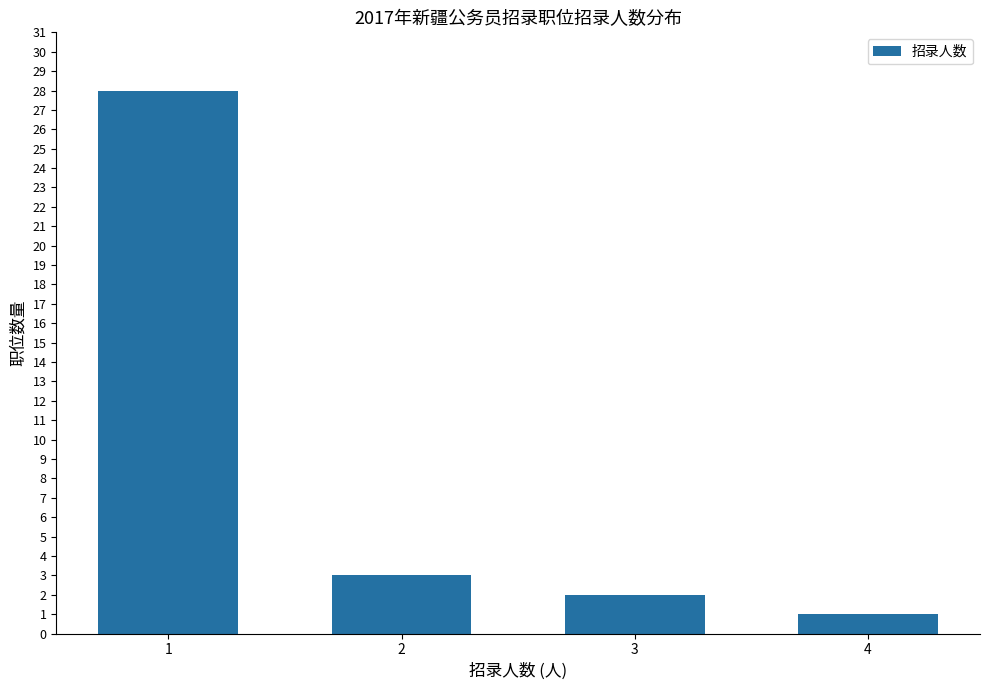

Which label corresponds to the smallest value in the chart?

4